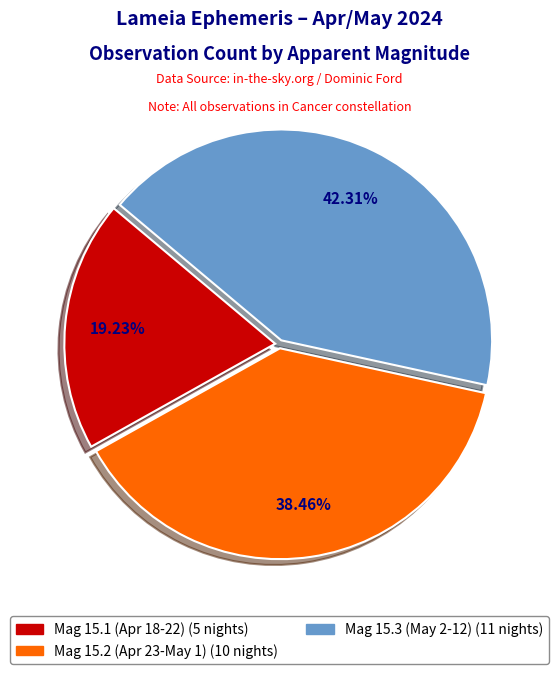

How many segments does this pie chart have?

3